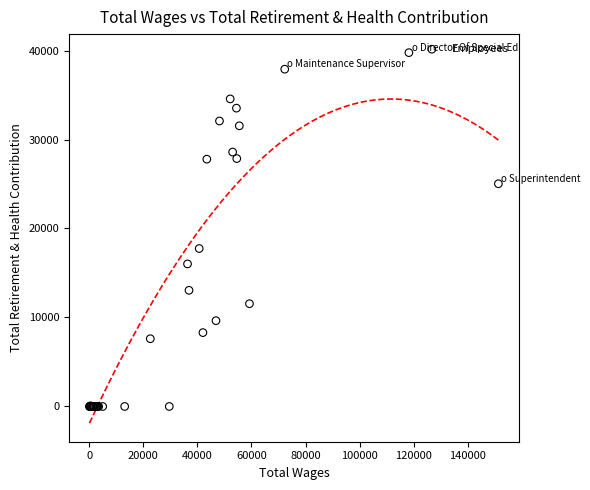

What Y value in the scatter plot is closest to 19881?

17749